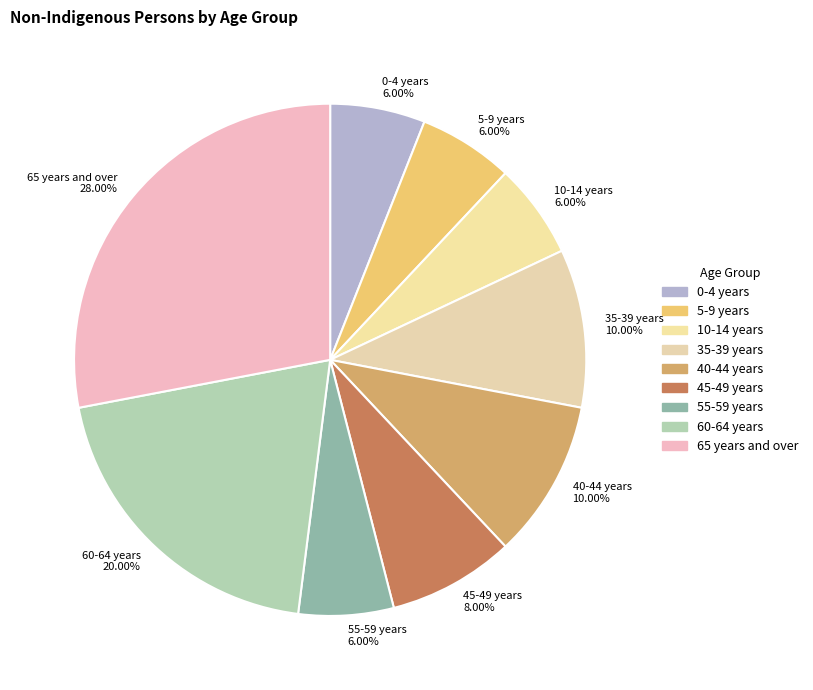

Does 55-59 years represent more than half of the total?

No